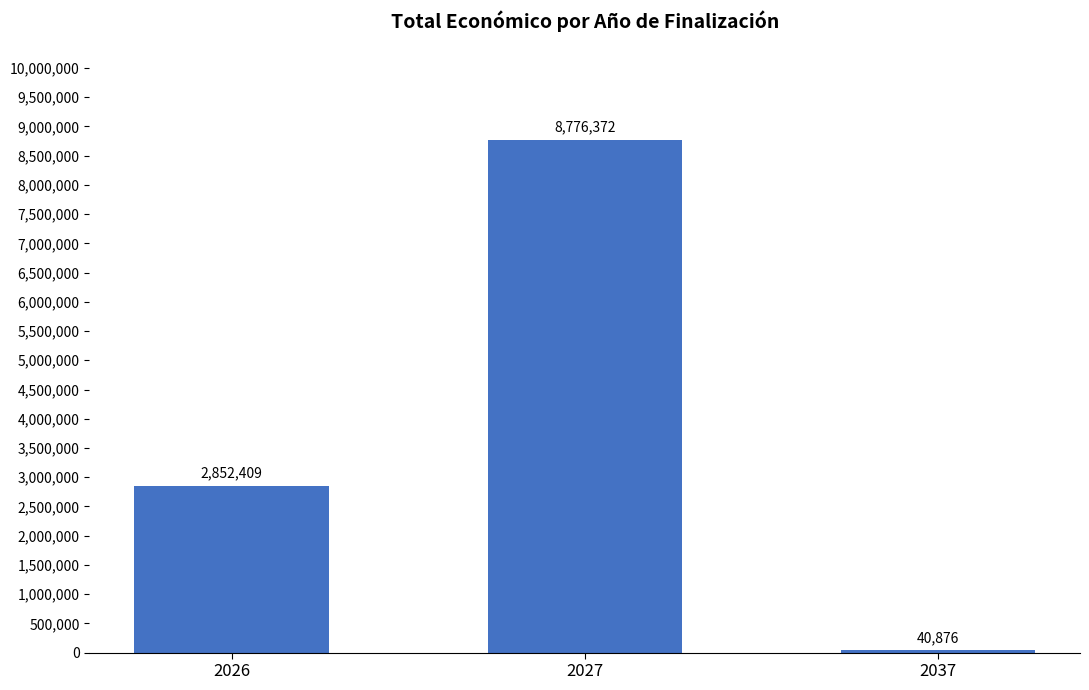

What is the minimum value shown in the chart?

40876